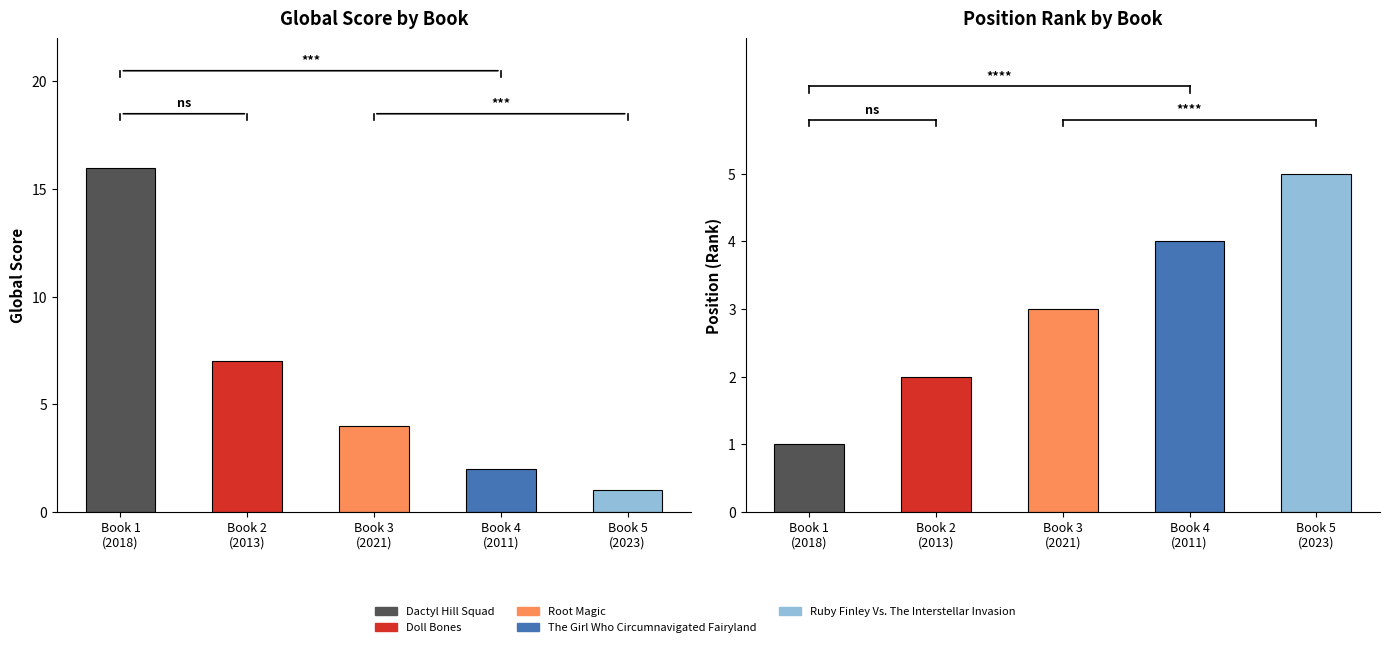

How many data points in Global Score are less than 4?

2